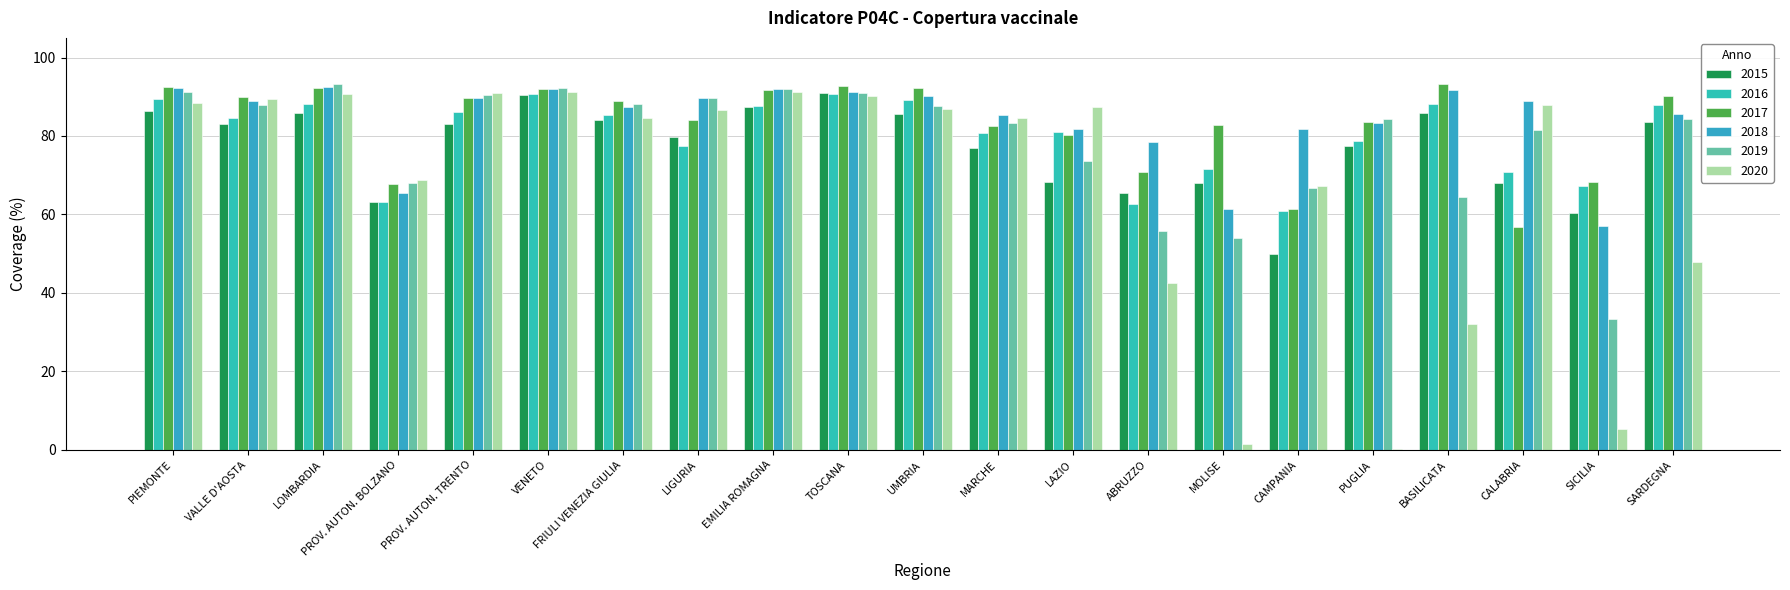

What are all the series names shown in the legend?

2015, 2016, 2017, 2018, 2019, 2020